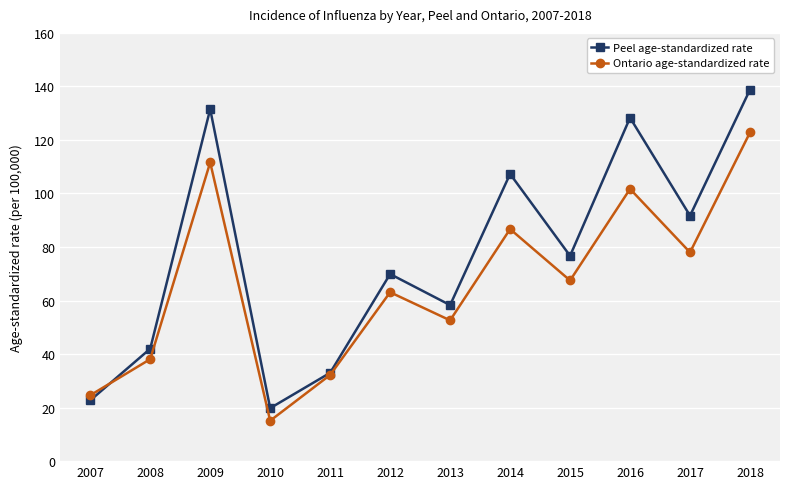

What is the value of the Peel age-standardized rate point at the 11th from the left?

91.7